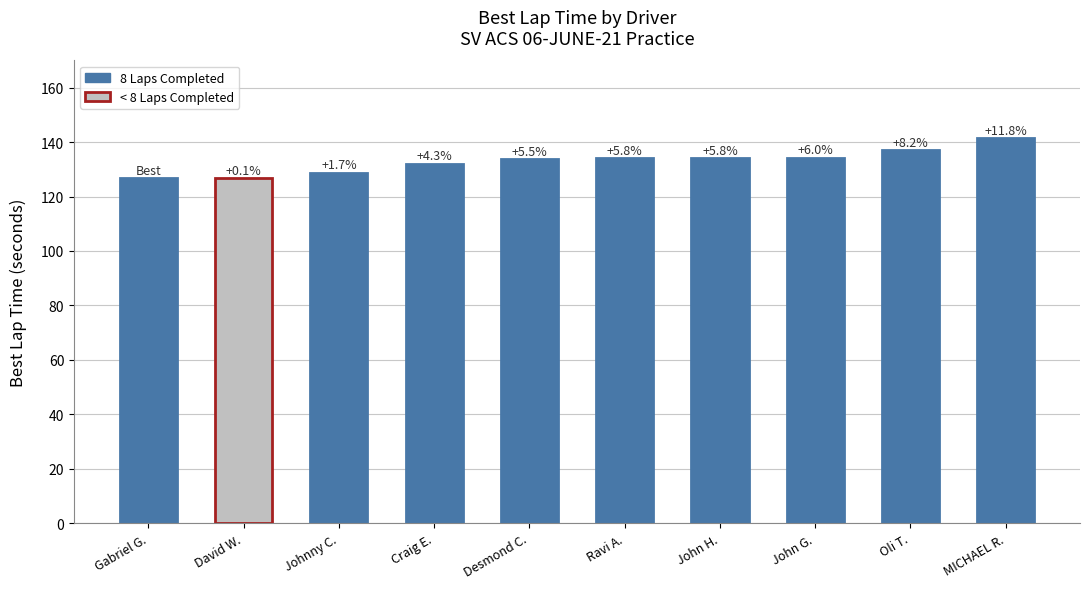

Does the chart contain any negative values?

No